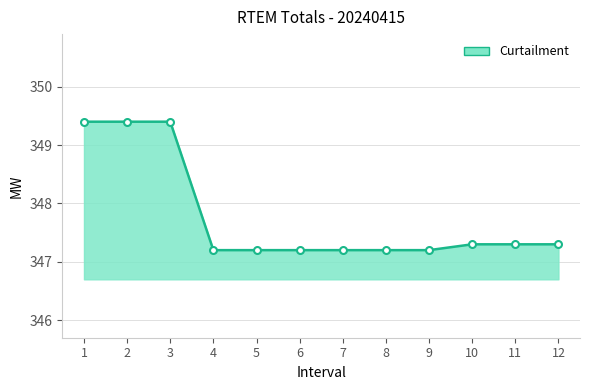

Approximately how many times larger is the value at 8 compared to 10?

1.0